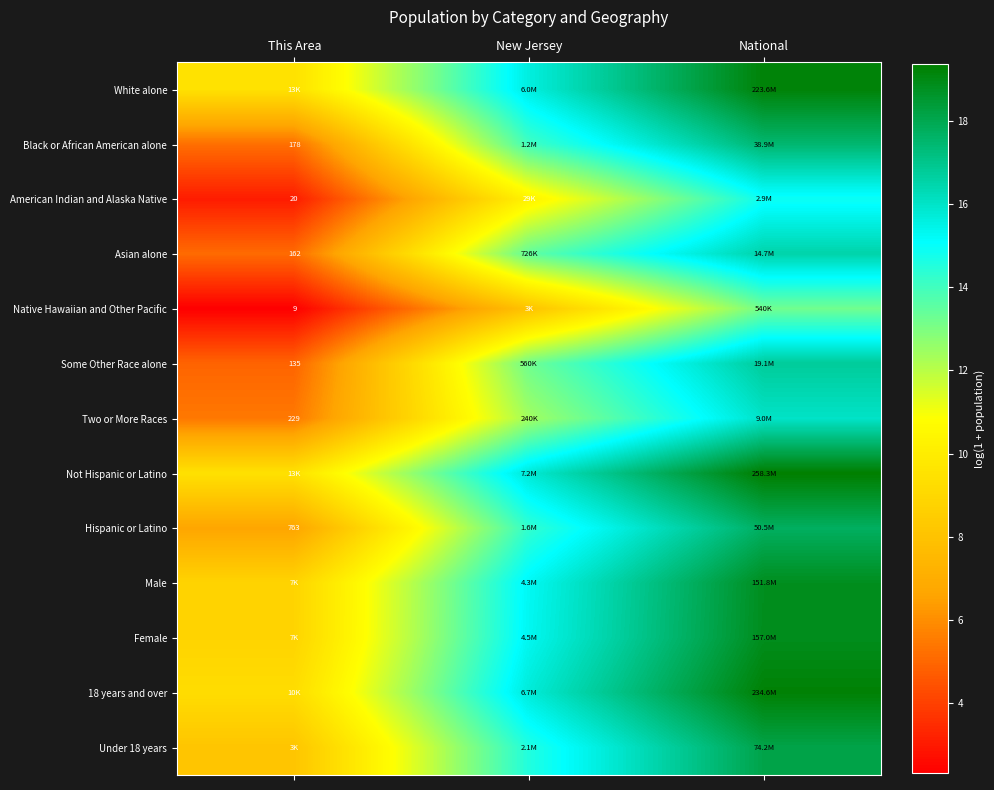

The value of Female at This Area is 4.9. True or false?

False